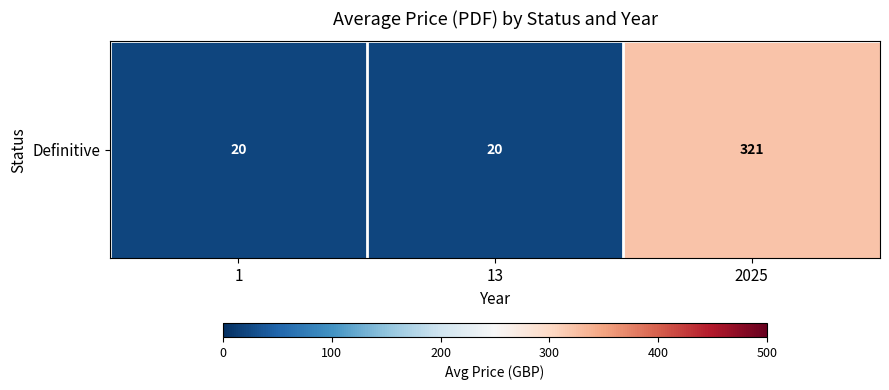

Rank the categories by value from highest to lowest.

2025, 1, 13